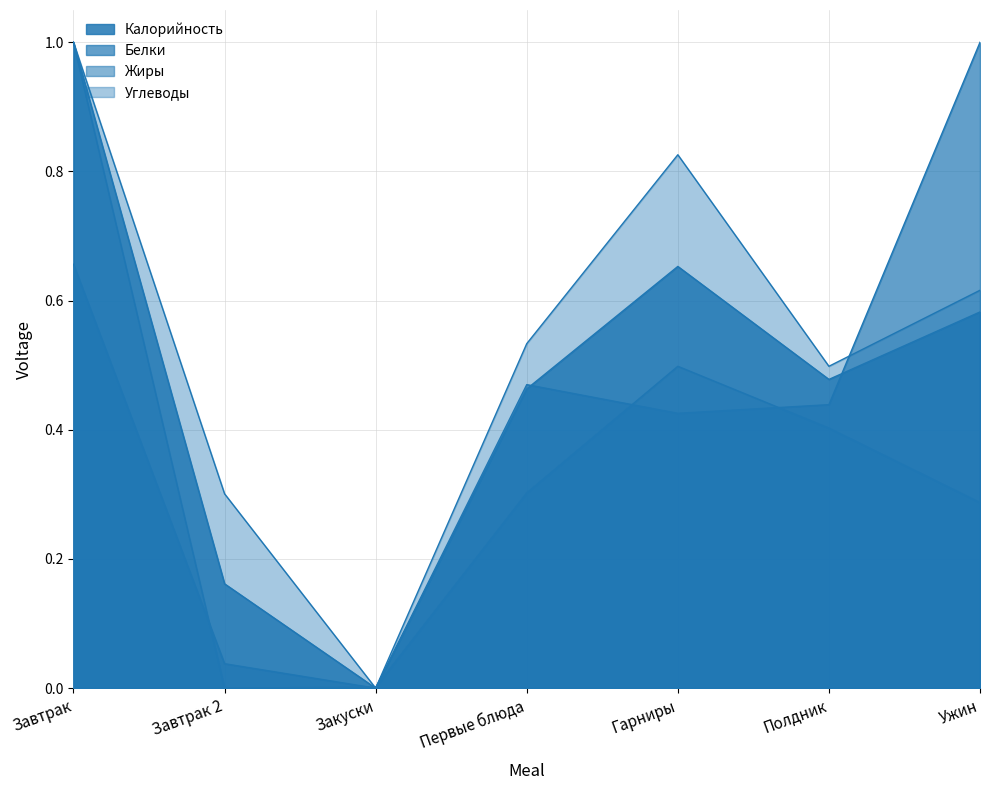

What is the difference between the maximum and minimum values in the Углеводы series?

1.0